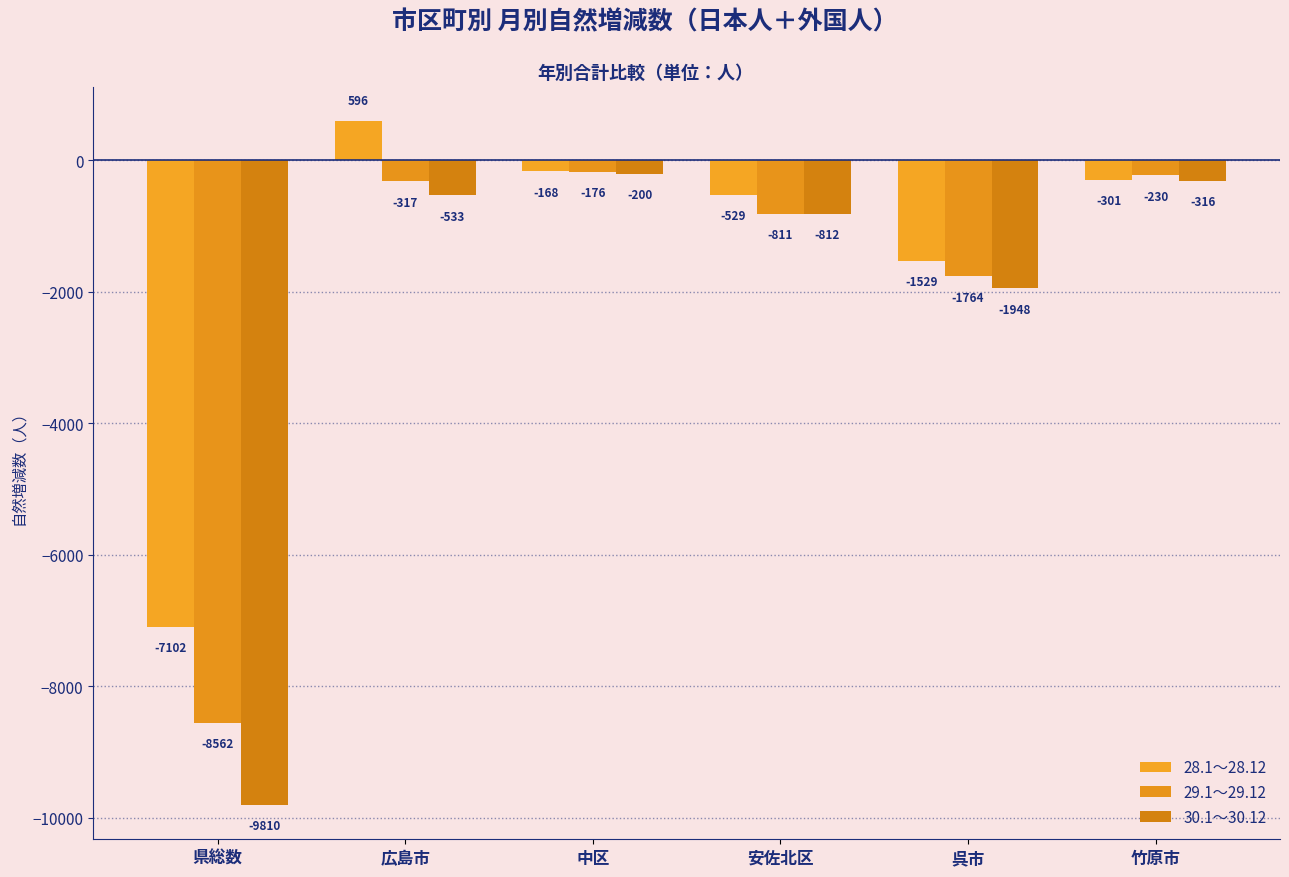

Reading right to left, extract all data points from this chart.

28.1～28.12: -301	-1529	-529	-168	596	-7102
29.1～29.12: -230	-1764	-811	-176	-317	-8562
30.1～30.12: -316	-1948	-812	-200	-533	-9810